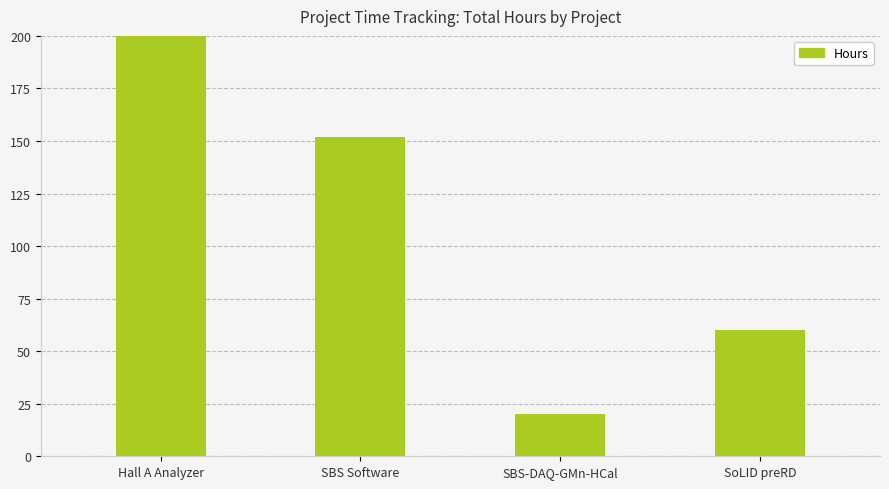

Which category has the highest value across all series?

Hall A Analyzer